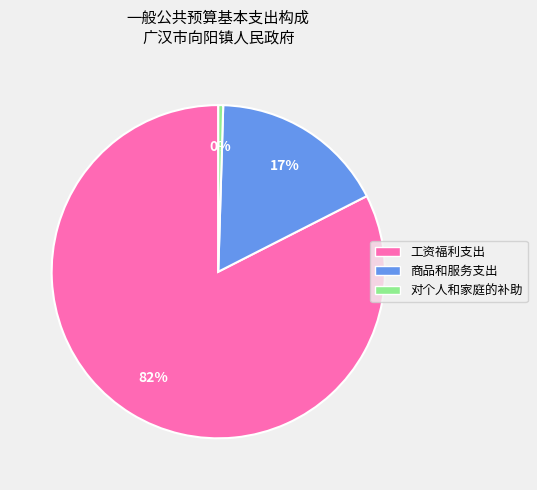

Which category accounts for the majority?

工资福利支出